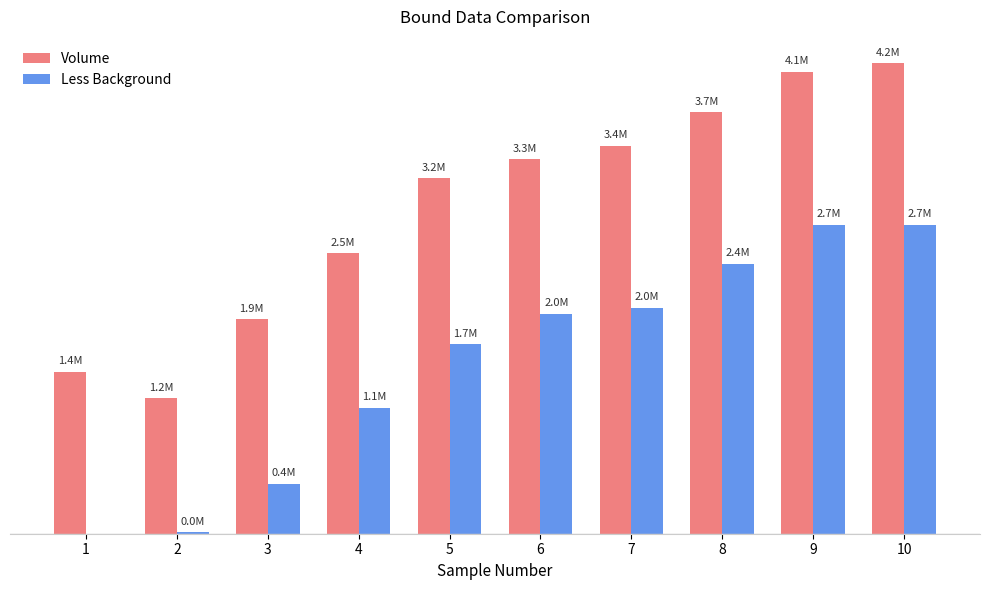

Is the value of Less Background at 9 greater than the value of Volume at 8?

No